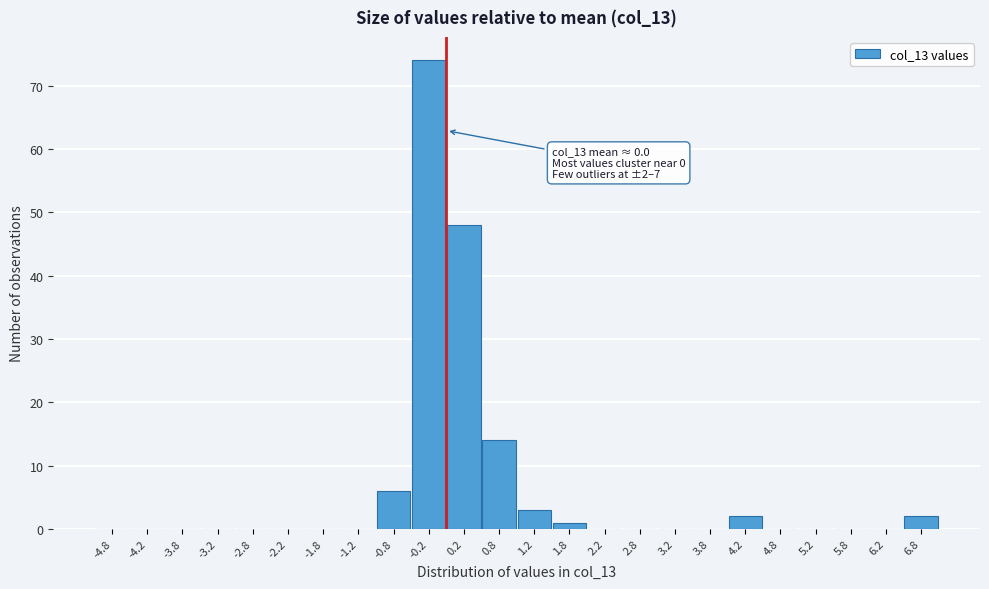

Which range on the x-axis has the tallest bar?

-0.5 to 0.0